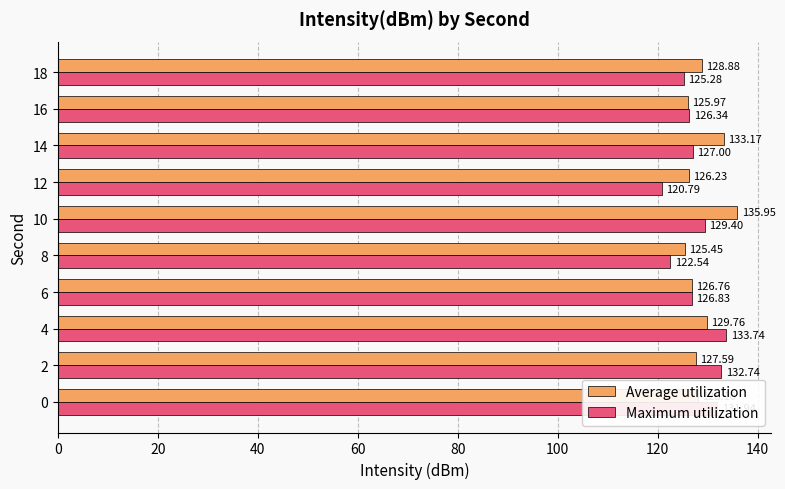

Between 8 and 14, which series saw the biggest shift?

Average utilization